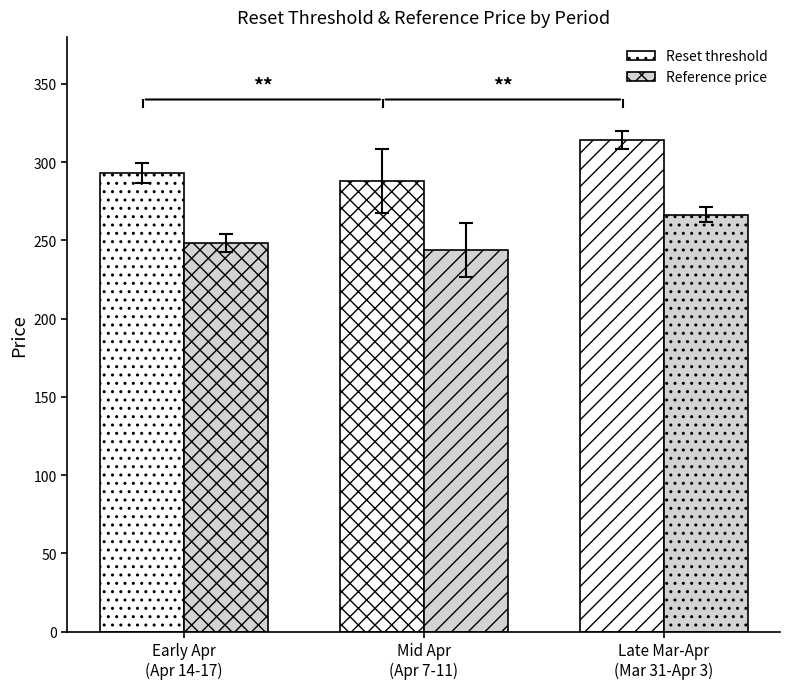

Is it true that Reset threshold equals 293.0 at Early Apr
(Apr 14-17)?

True